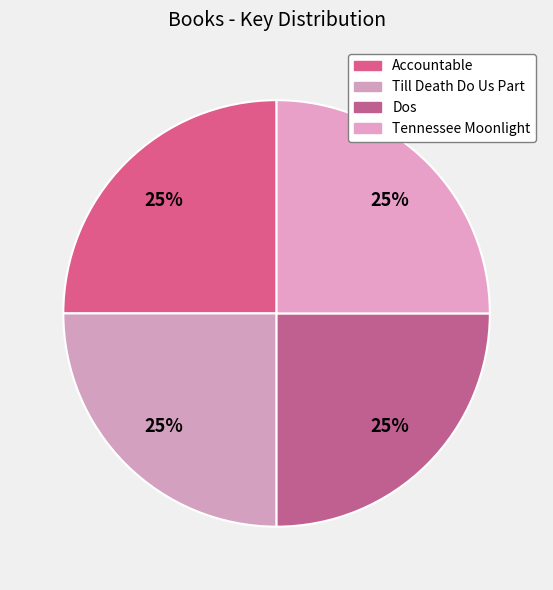

Between Tennessee Moonlight and Dos, which is larger?

Dos